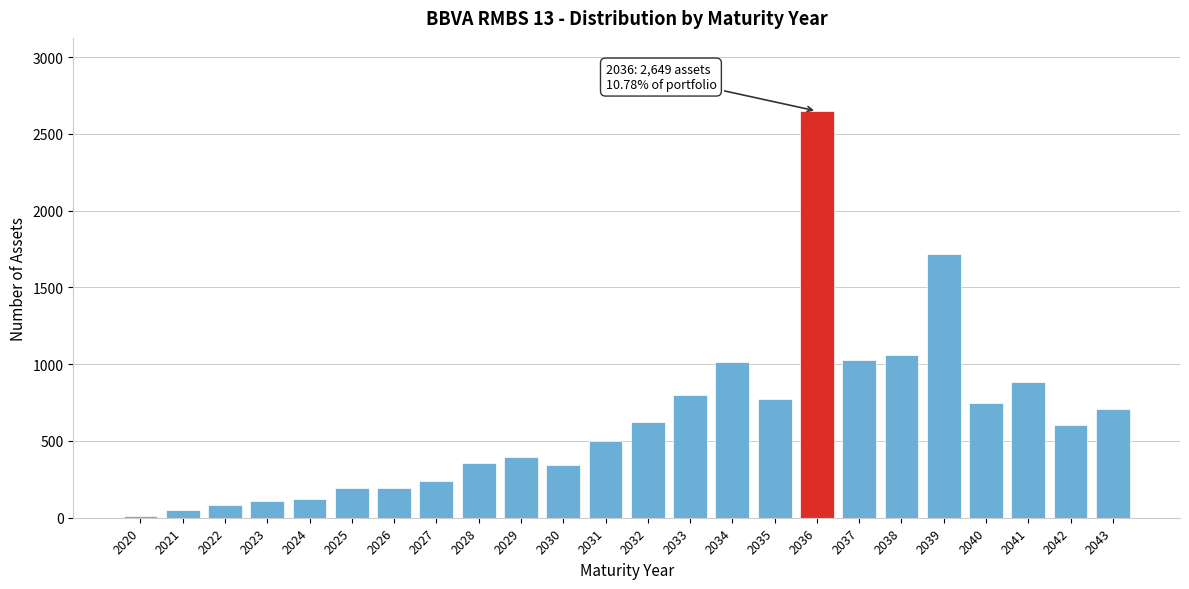

Approximately how many times larger is the value at 2042 compared to 2027?

2.5